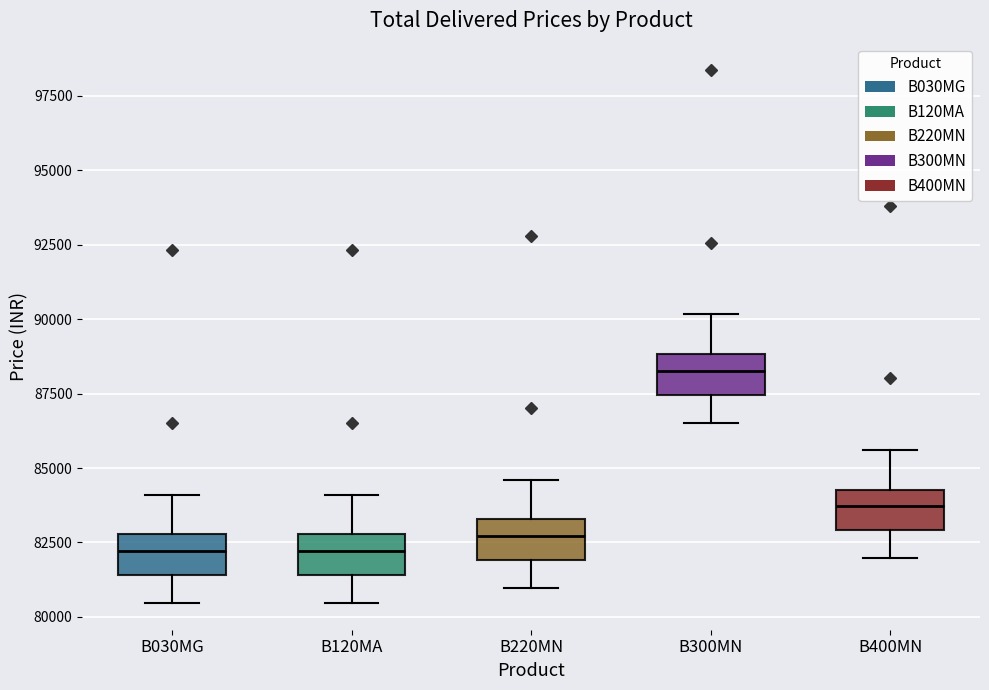

Reading left to right, transcribe this box plot: for each box, give where its median line is, the range the box spans, and where its two whiskers end, as read against the y-axis. The values are not printed on the chart, so give them approximately, as read against the axis.

B030MG: median 82000, box 81500 to 83000, whiskers 80500 to 84000
B120MA: median 82000, box 81500 to 83000, whiskers 80500 to 84000
B220MN: median 82500, box 82000 to 83500, whiskers 81000 to 84500
B300MN: median 88500, box 87500 to 89000, whiskers 86500 to 90000
B400MN: median 83500, box 83000 to 84500, whiskers 82000 to 85500